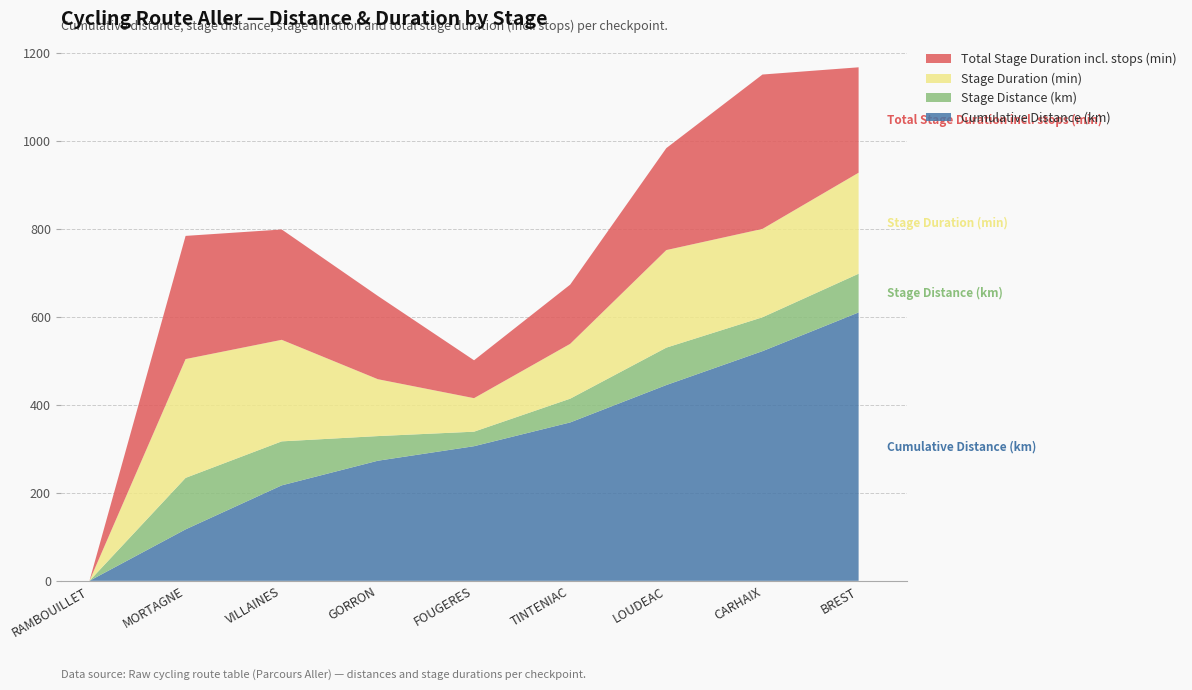

Reading left to right, list all the values displayed in this chart.

Cumulative Distance (km): 0.0	117.0	217.0	273.0	306.0	360.0	445.0	522.0	610.0
Stage Distance (km): 0.0	117.0	100.0	56.0	33.0	54.0	85.0	77.0	88.0
Stage Duration (min): 0.0	270.0	230.8	129.2	76.2	124.6	221.7	200.9	229.6
Total Stage Duration incl. stops (min): 0.0	280.0	250.8	189.2	86.2	134.6	231.7	350.9	239.6